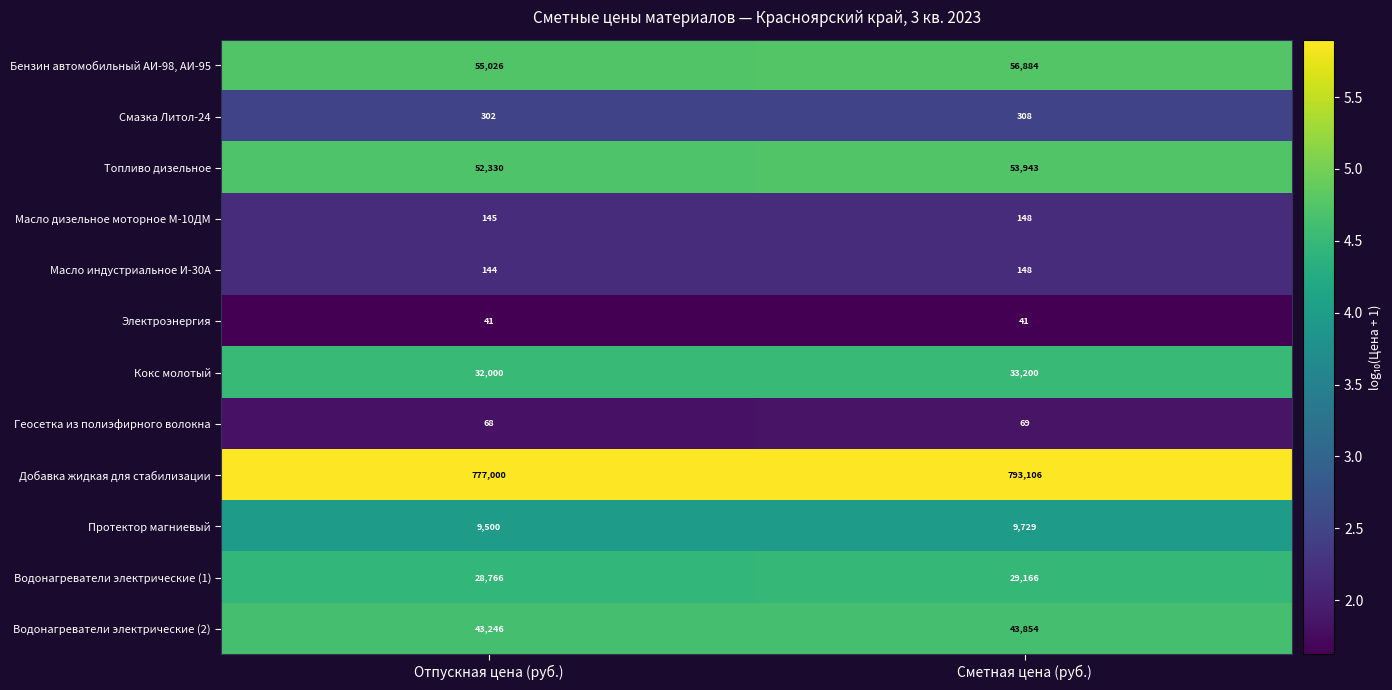

What is the greatest value displayed?

793106